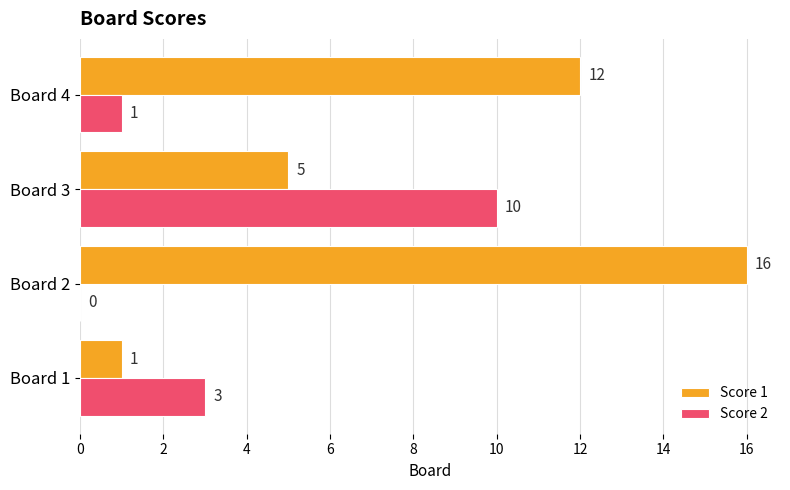

Is it true that Score 2 equals 2 at Board 4?

False